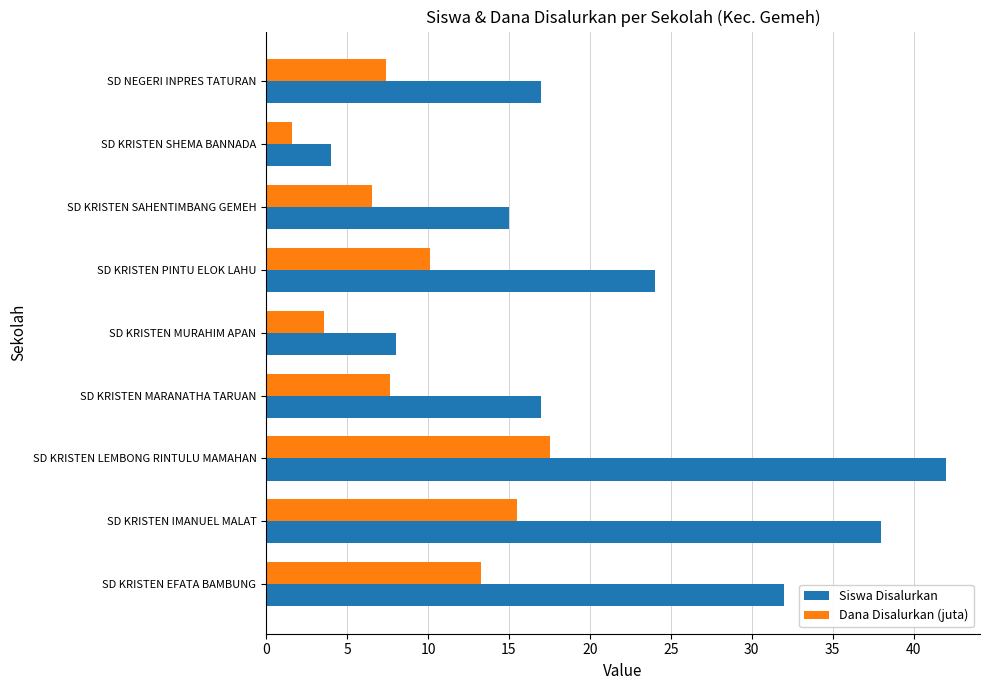

Which series has the widest spread of values?

Siswa Disalurkan